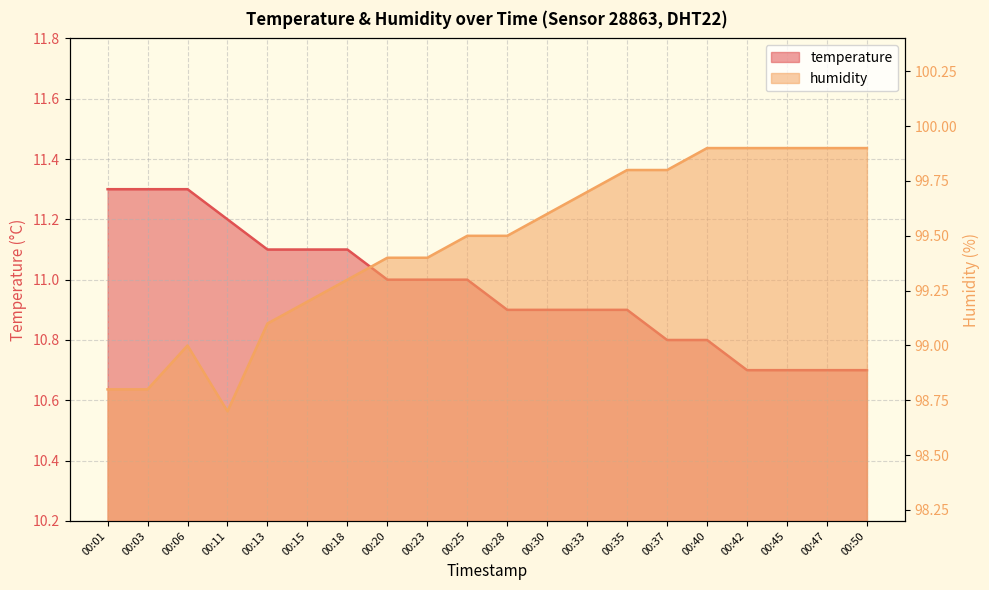

Count the number of data series in this chart.

2